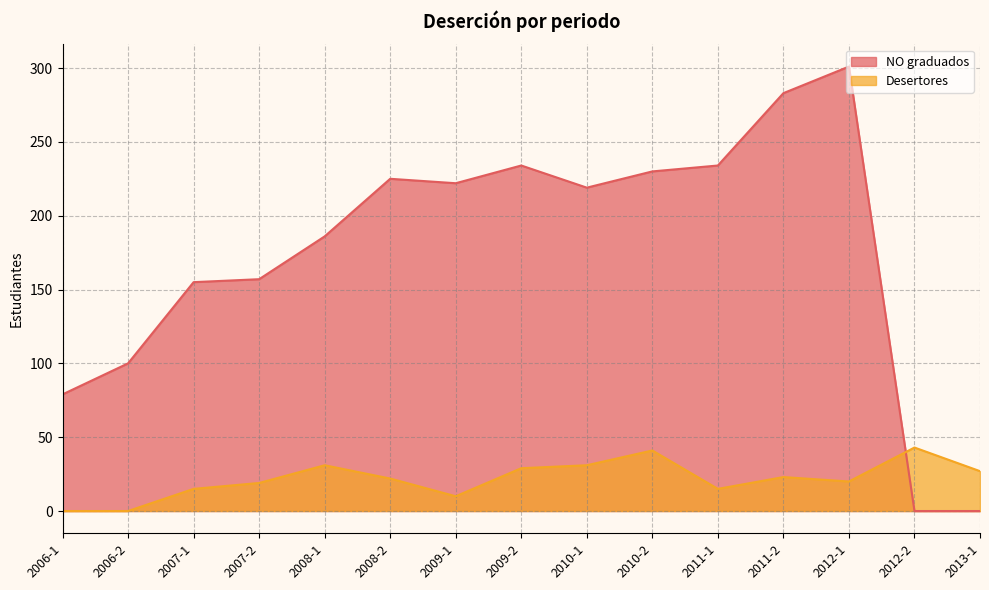

True or false: NO graduados has more than 1 points higher than both neighbors.

True